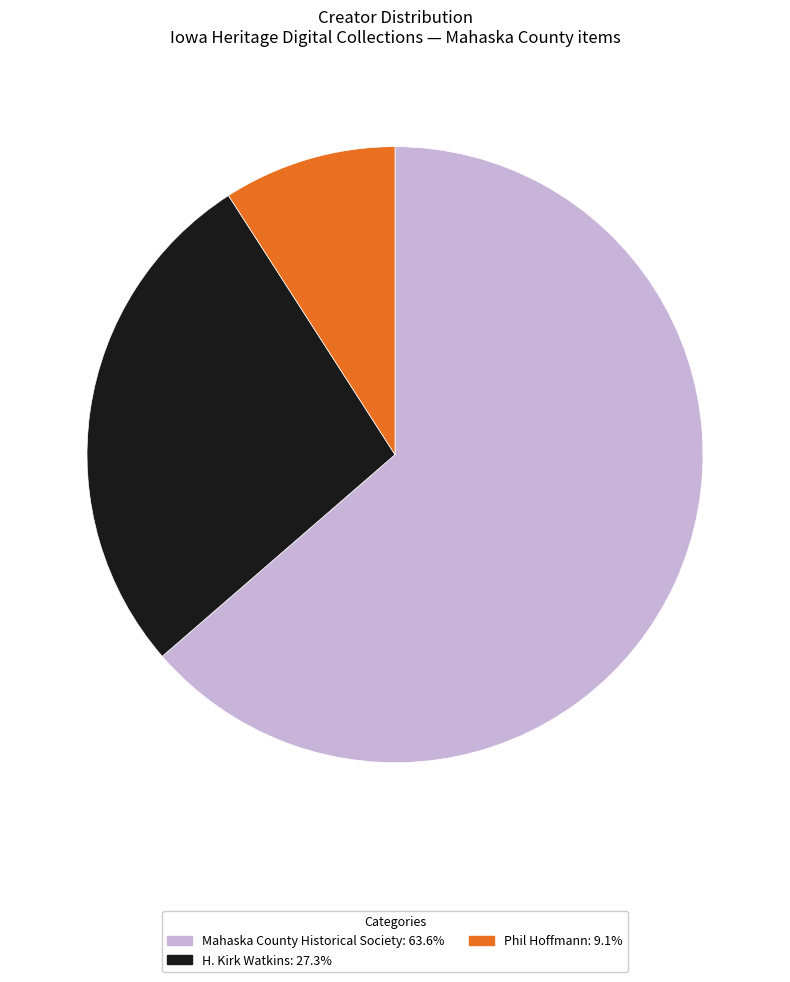

What is the ratio of the value at Phil Hoffmann: 9.1% to the value at H. Kirk Watkins: 27.3%?

0.3